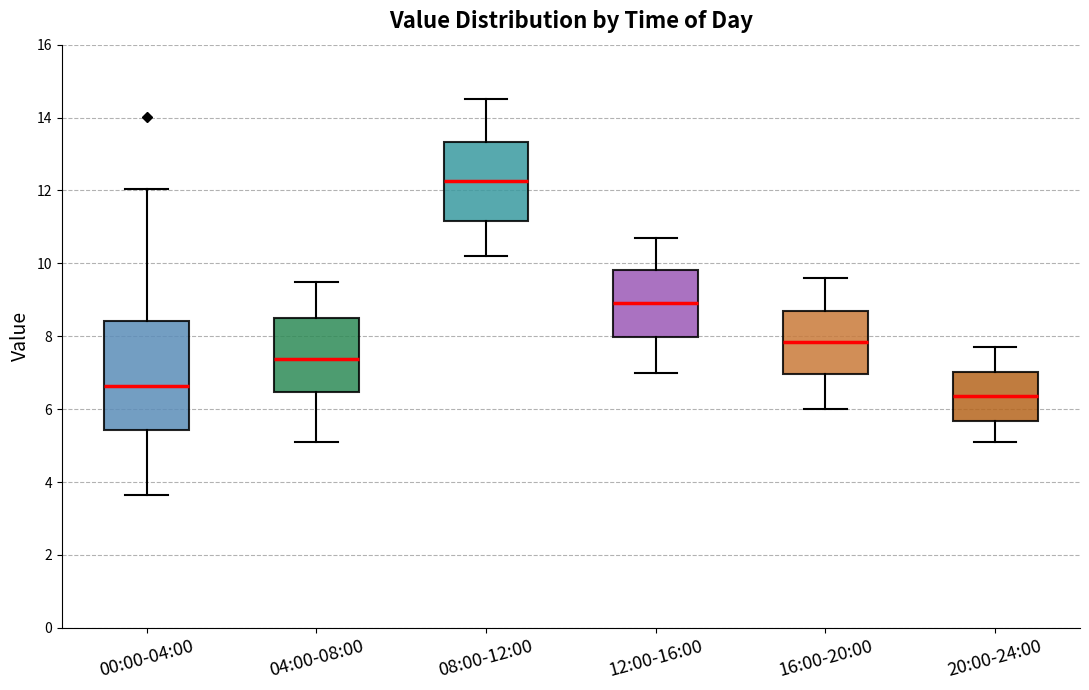

Where does the upper whisker of the box for 16:00-20:00 end on the y-axis? The values are not printed on the chart, so give them approximately, as read against the axis.

9.6